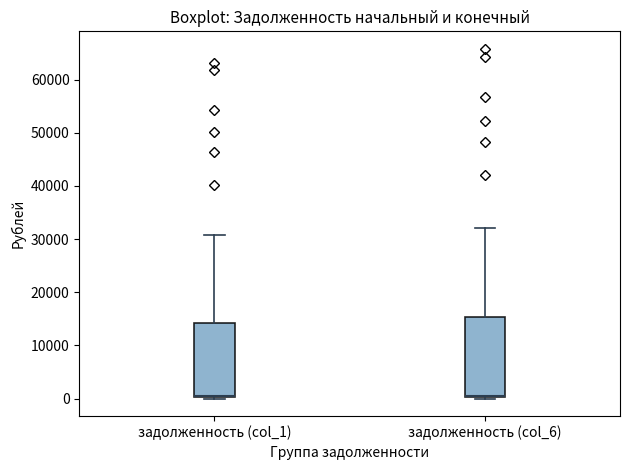

Reading left to right, read every box against the y-axis: the position of its median line, the range the box covers, and the ends of its whiskers. The values are not printed on the chart, so give them approximately, as read against the axis.

задолженность (col_1): median 0 (drawn on the box's lower edge), box 0 to 14000, whiskers 0 (just below the box's lower edge) to 31000
задолженность (col_6): median 0 (drawn on the box's lower edge), box 0 to 15000, whiskers 0 (just below the box's lower edge) to 32000